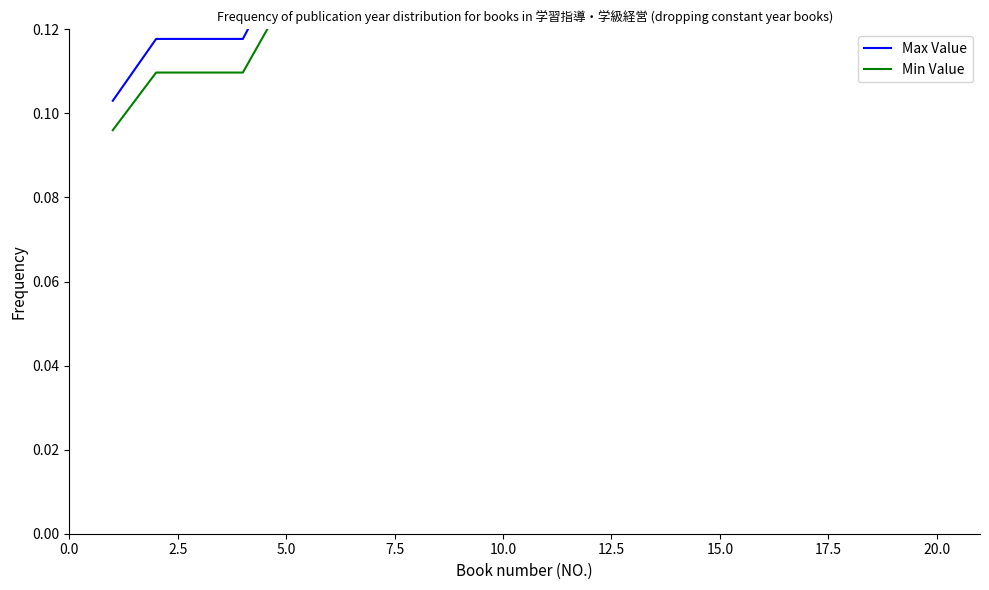

Does the chart display data point markers on the line(s)?

No